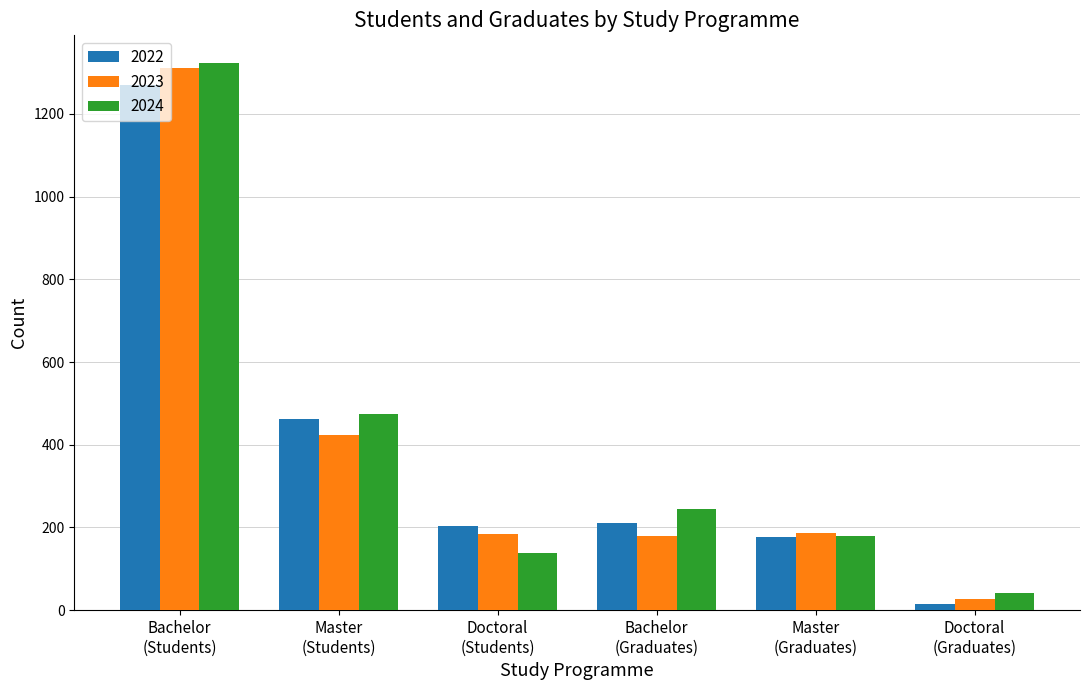

Which series has the largest range (max minus min)?

2023